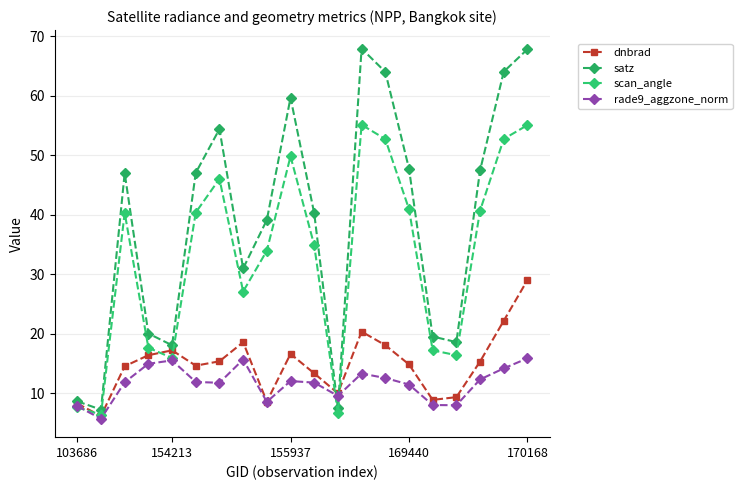

Does the chart have visible grid lines?

Yes